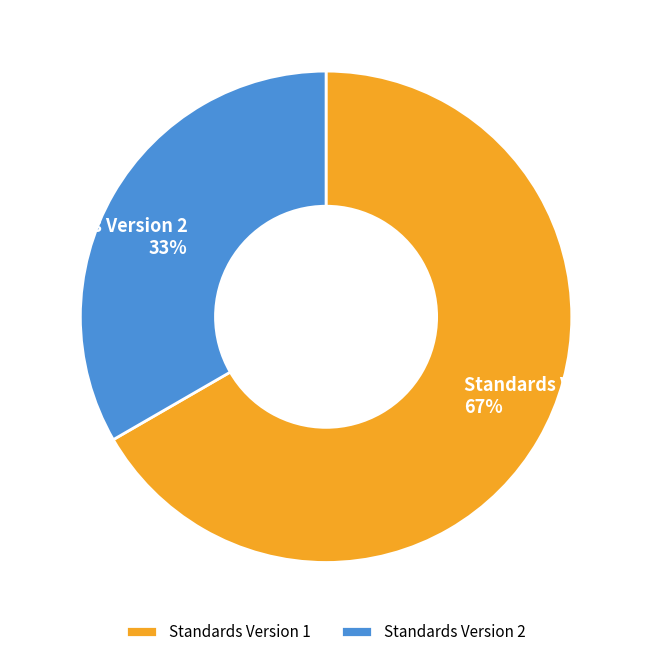

To the nearest percent, what percentage of the pie is Standards Version 1?

67%